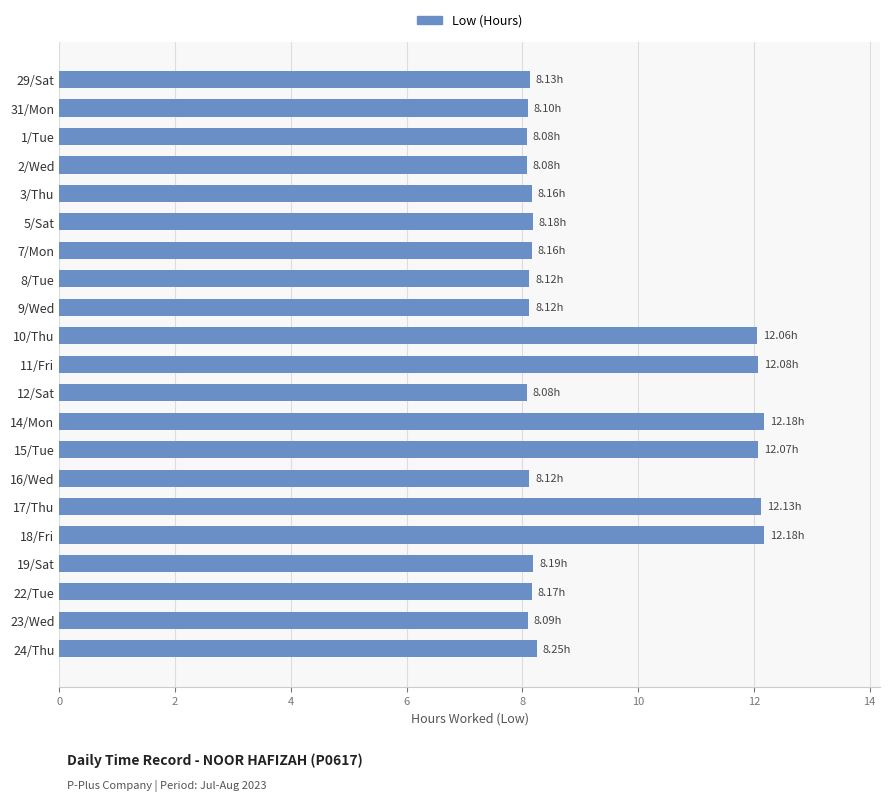

What is the average value?

9.3